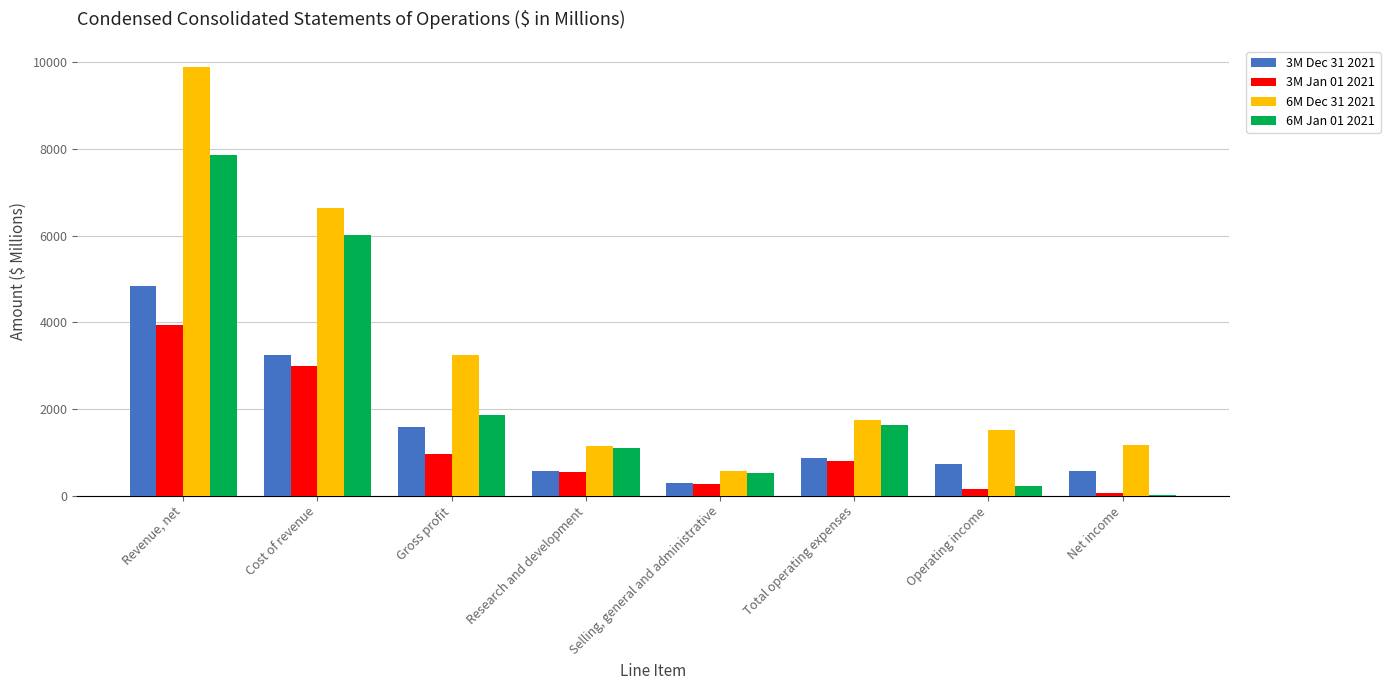

What is the total value across all series at Selling, general and administrative?

1635